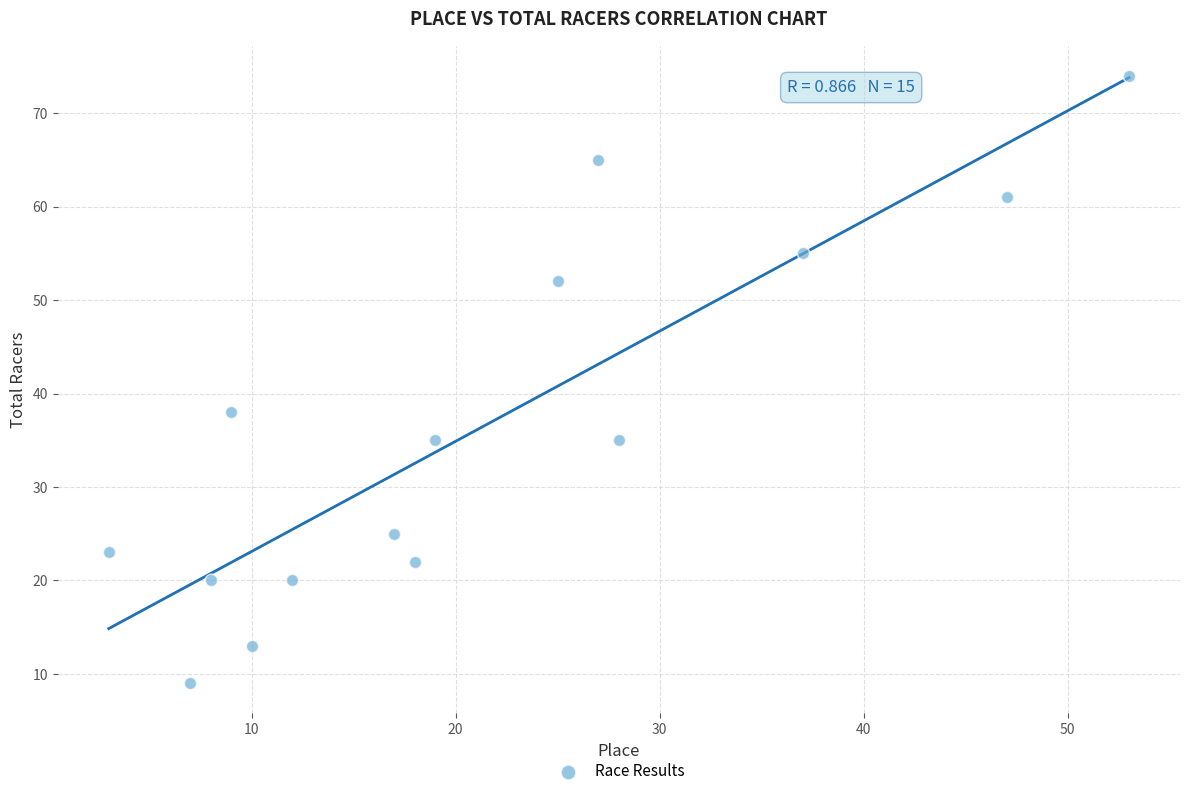

What is the range of Y values (max minus min)?

65